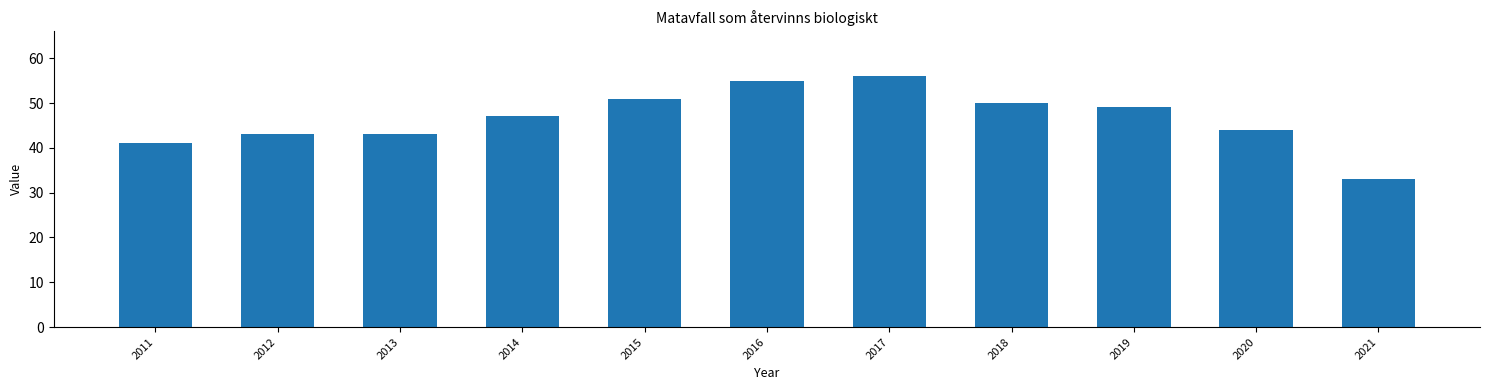

Is it true that the value at 2013 is 13?

False